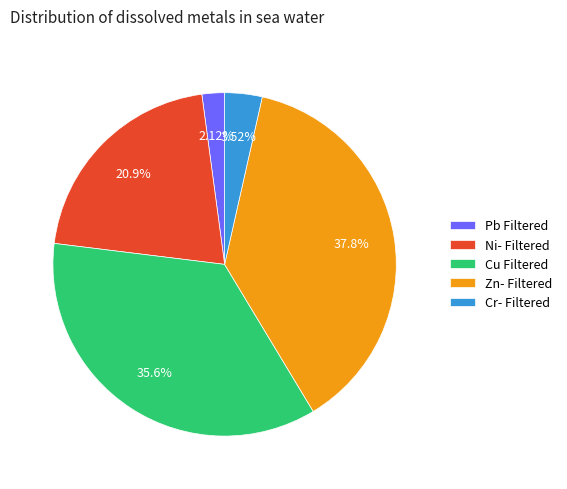

What is the largest slice in the pie chart?

Zn- Filtered